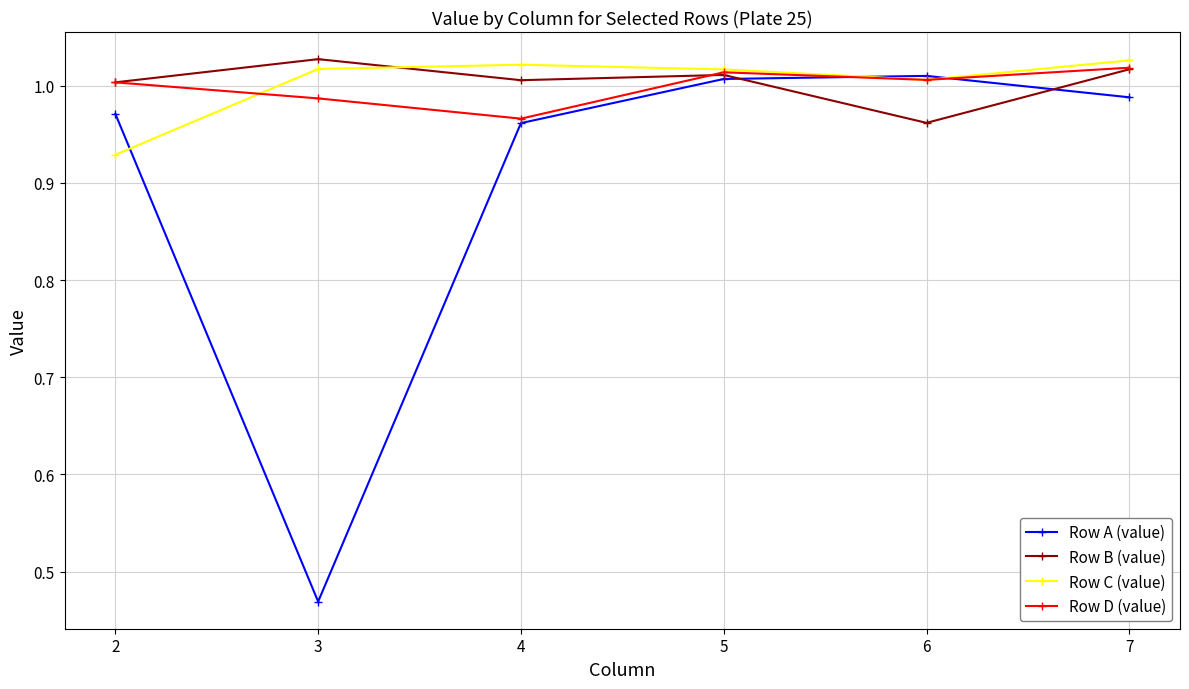

Which series has the largest range (max minus min)?

Row A (value)